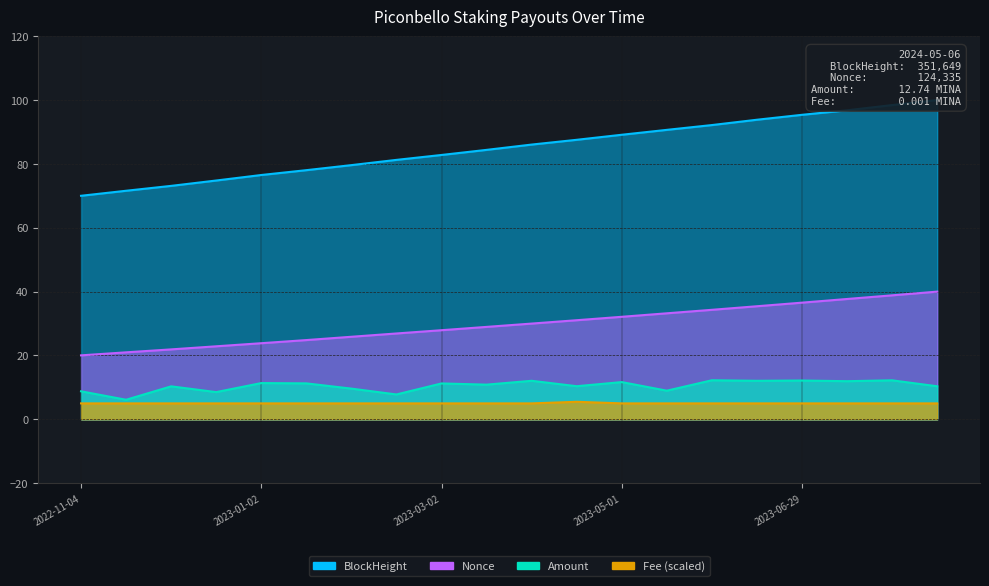

What is the minimum value for BlockHeight?

70.0